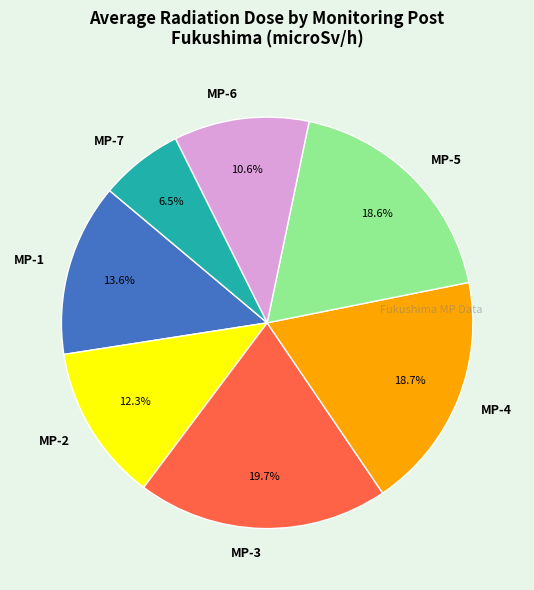

Between MP-2 and MP-5, which is larger?

MP-5